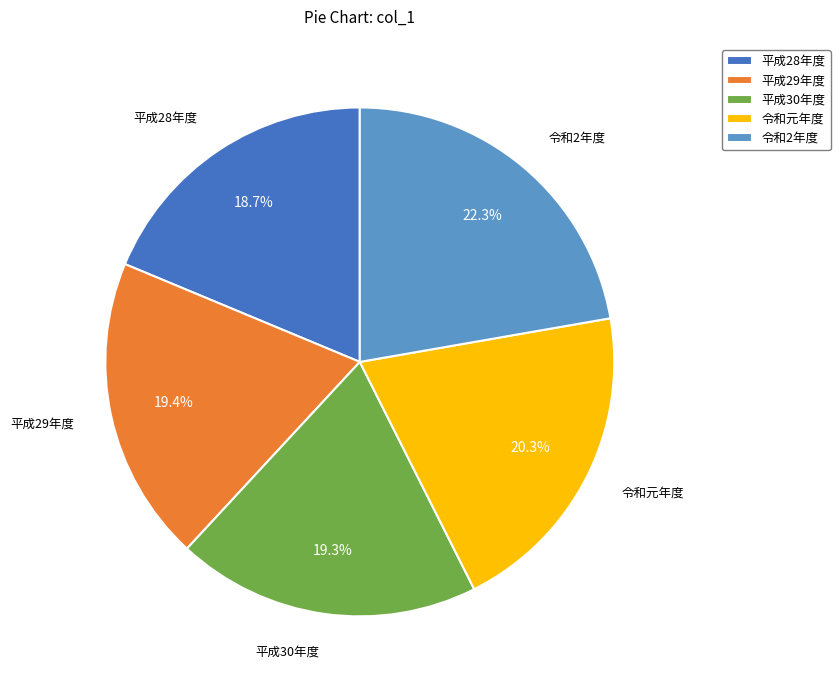

What percentage is the 平成28年度 slice, to the nearest percent?

19%